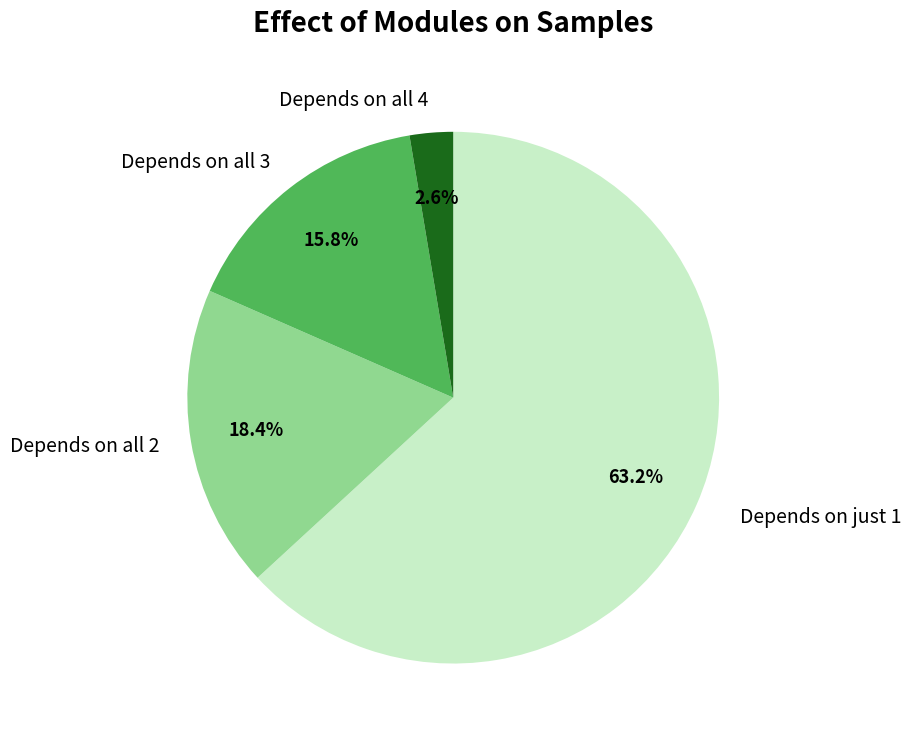

Between Depends on just 1 and Depends on all 2, which is larger?

Depends on just 1